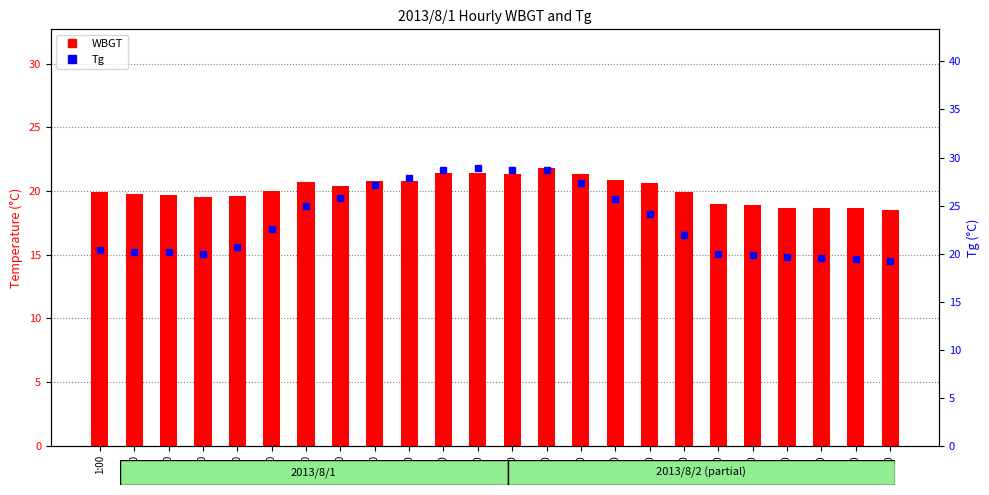

Are the bars grouped side by side (vs. stacked)?

Yes